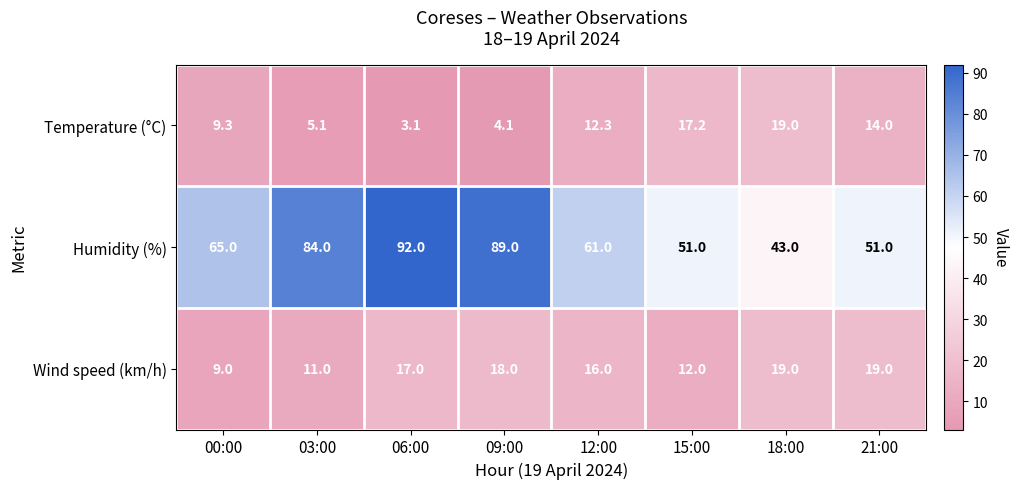

What is the average value of the Humidity (%) series?

67.0